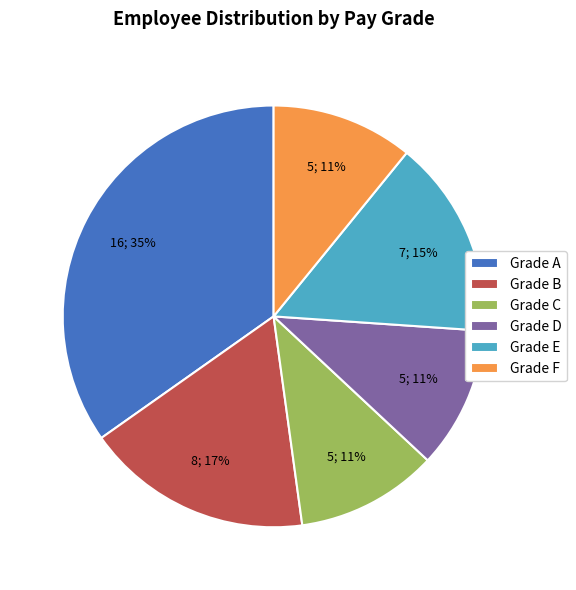

Is the sum of Grade F and Grade C greater than half?

No